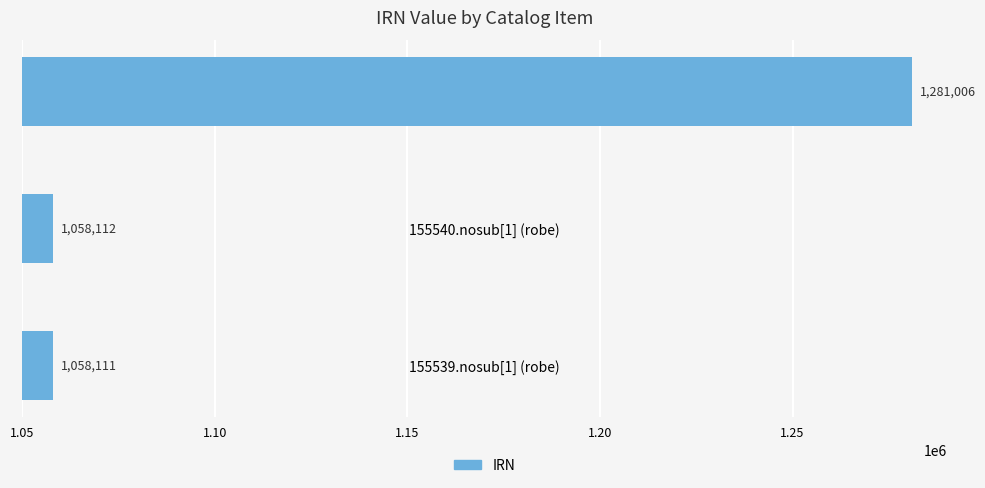

Rank the categories by value from highest to lowest.

5099.nosub[1] (rug), 155540.nosub[1] (robe), 155539.nosub[1] (robe)